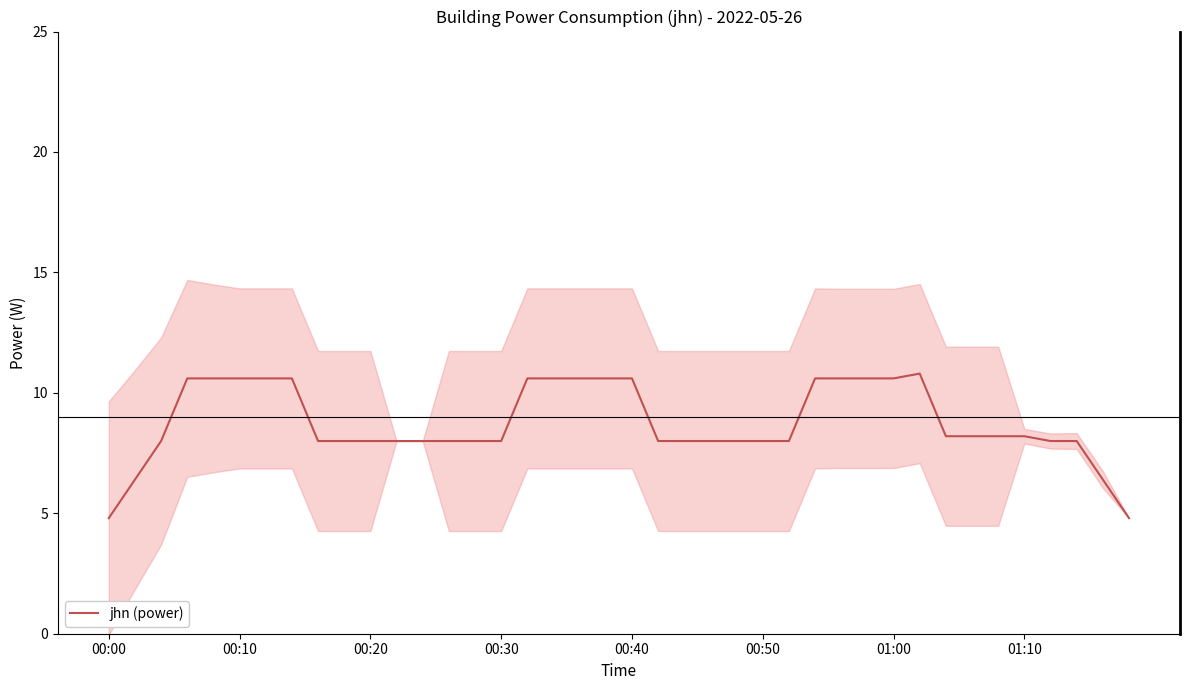

Count the number of values greater than 8.

19